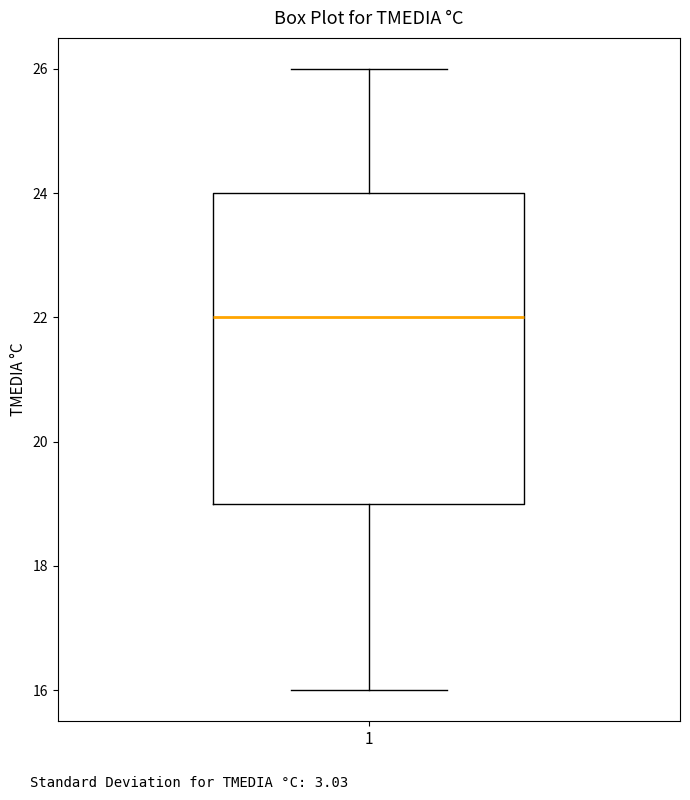

Read this box plot against the y-axis: the position of the median line, the range covered by the box, and the ends of both whiskers. The values are not printed on the chart, so give them approximately, as read against the axis.

median 22, box 19 to 24, whiskers 16 to 26